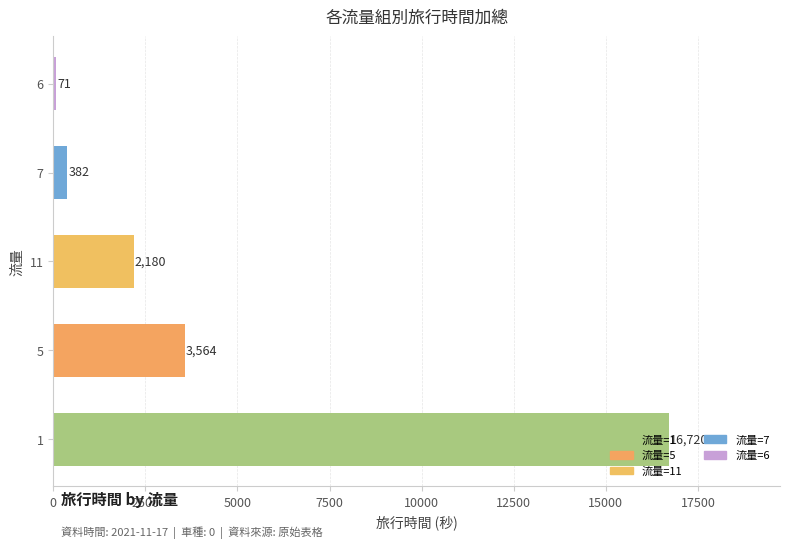

At which label is the value closest to 8395?

5